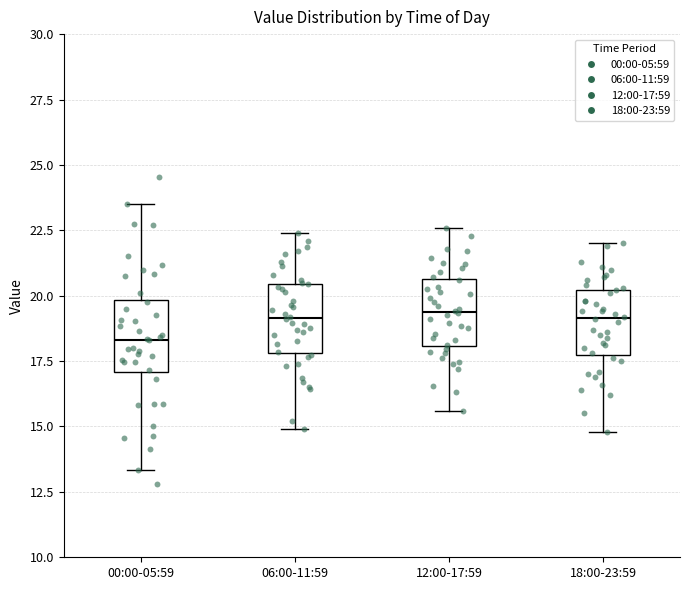

Where is the upper edge of the box for 06:00-11:59 on the y-axis? The values are not printed on the chart, so give them approximately, as read against the axis.

20.5